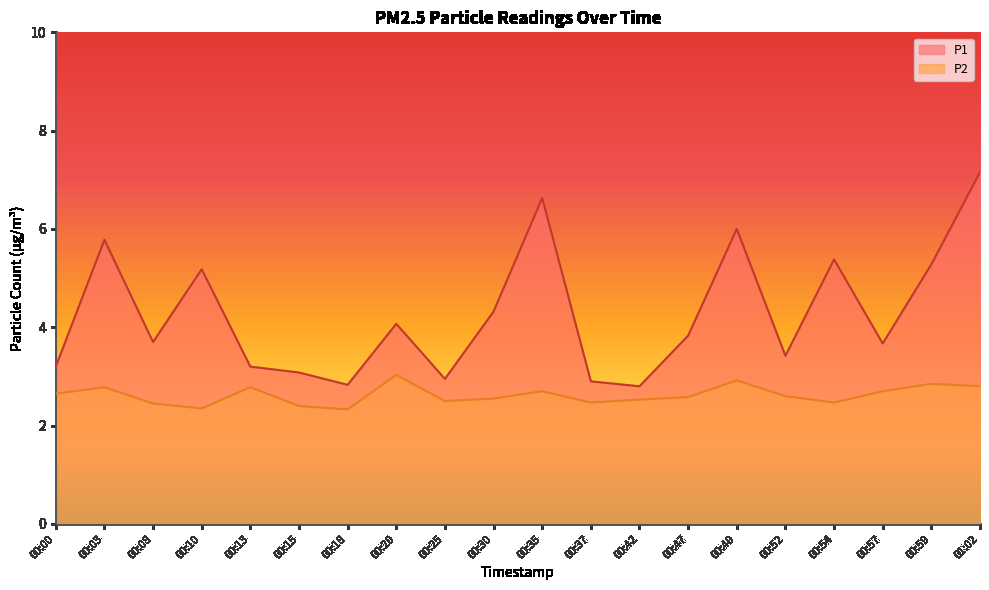

Reading left to right, extract all data points from this chart.

P1: 3.2	5.8	3.7	5.2	3.2	3.1	2.8	4.1	3.0	4.3	6.6	2.9	2.8	3.8	6.0	3.4	5.4	3.7	5.3	7.2
P2: 2.6	2.8	2.5	2.4	2.8	2.4	2.3	3.0	2.5	2.5	2.7	2.5	2.5	2.6	2.9	2.6	2.5	2.7	2.9	2.8